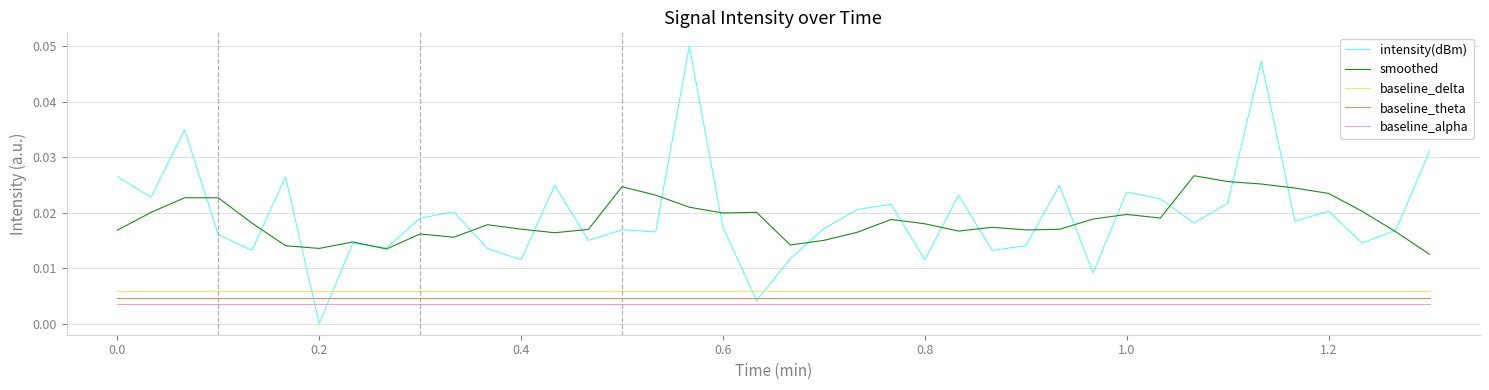

Which series has the widest spread of values?

intensity(dBm)